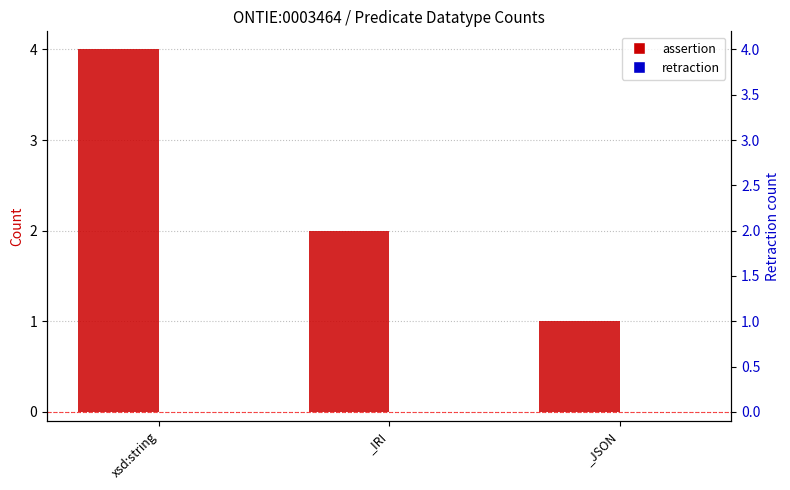

Which series has the largest range (max minus min)?

assertion